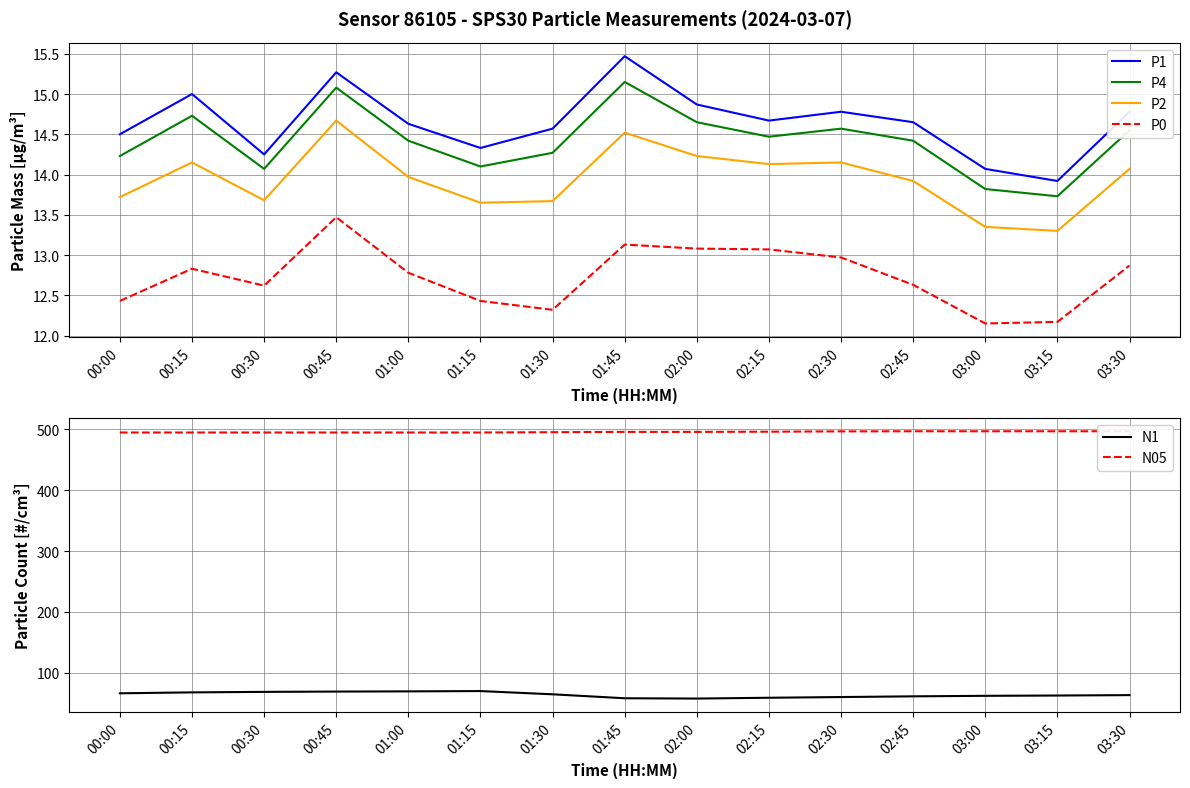

Count the number of categories in the chart.

15